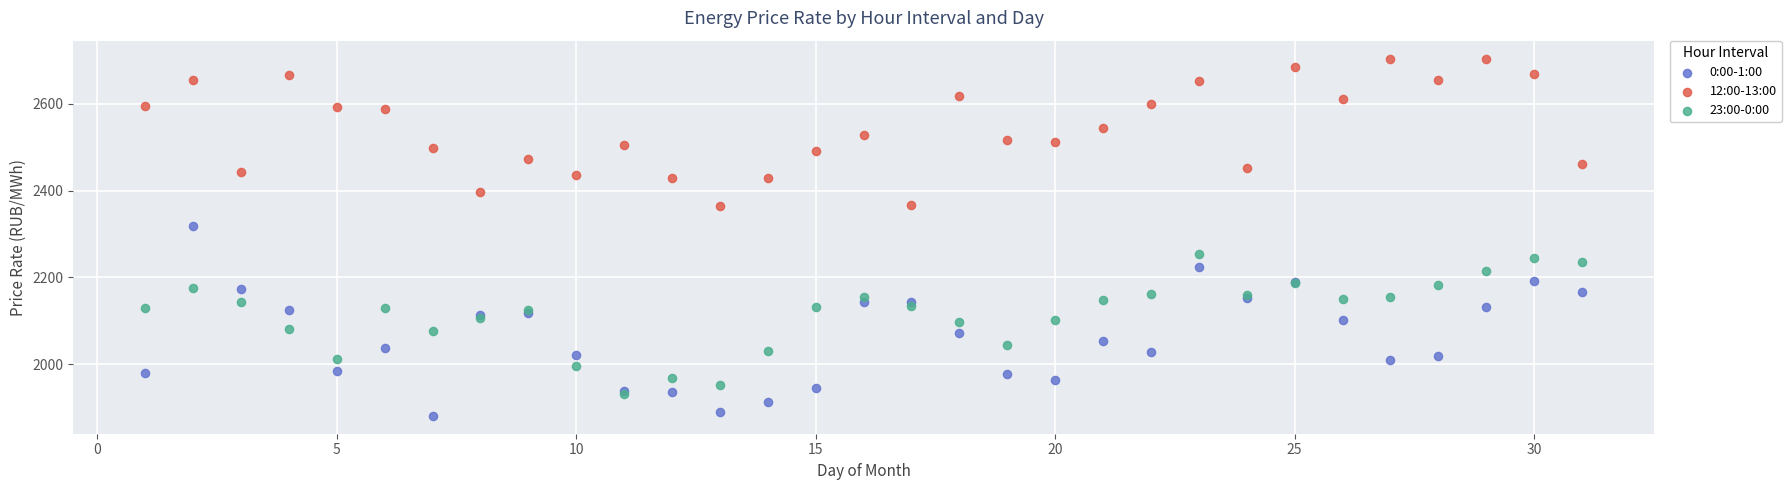

Which series has the largest Y range (max minus min)?

0:00-1:00